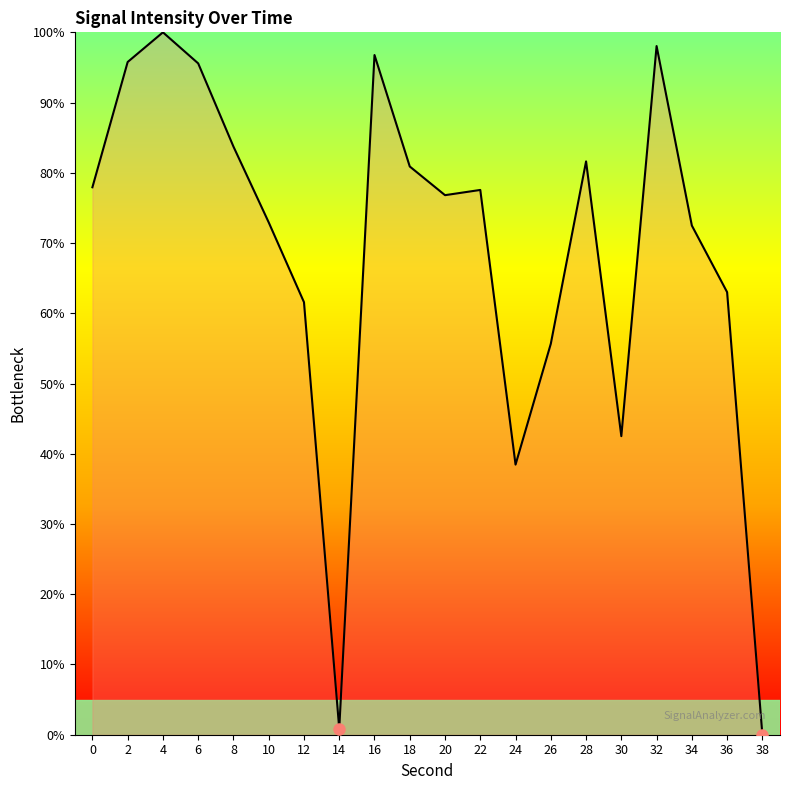

The value at 26 is 55.7. True or false?

True